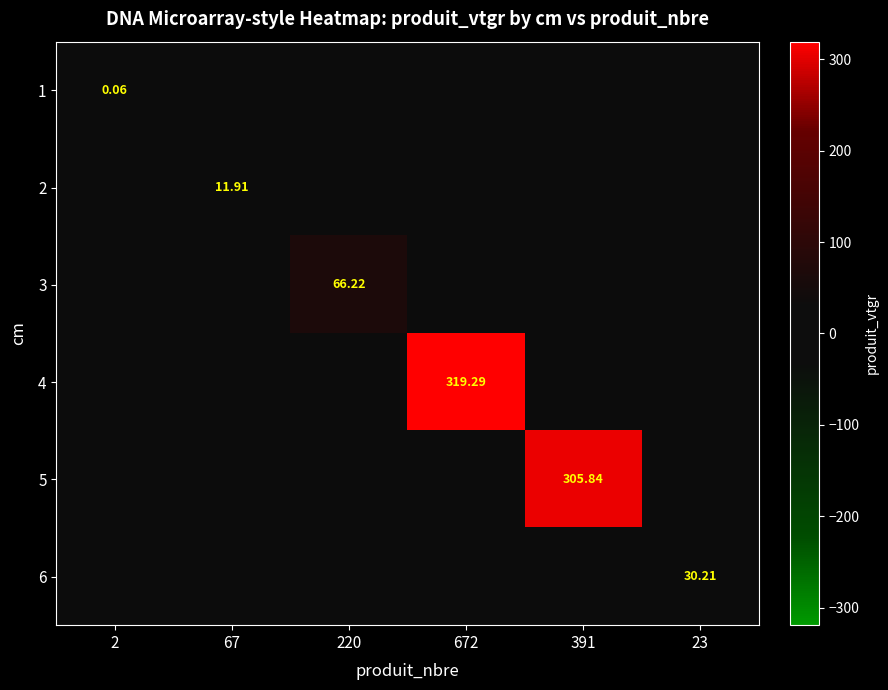

List the series in order of their peak value, lowest first.

1, 2, 6, 3, 5, 4